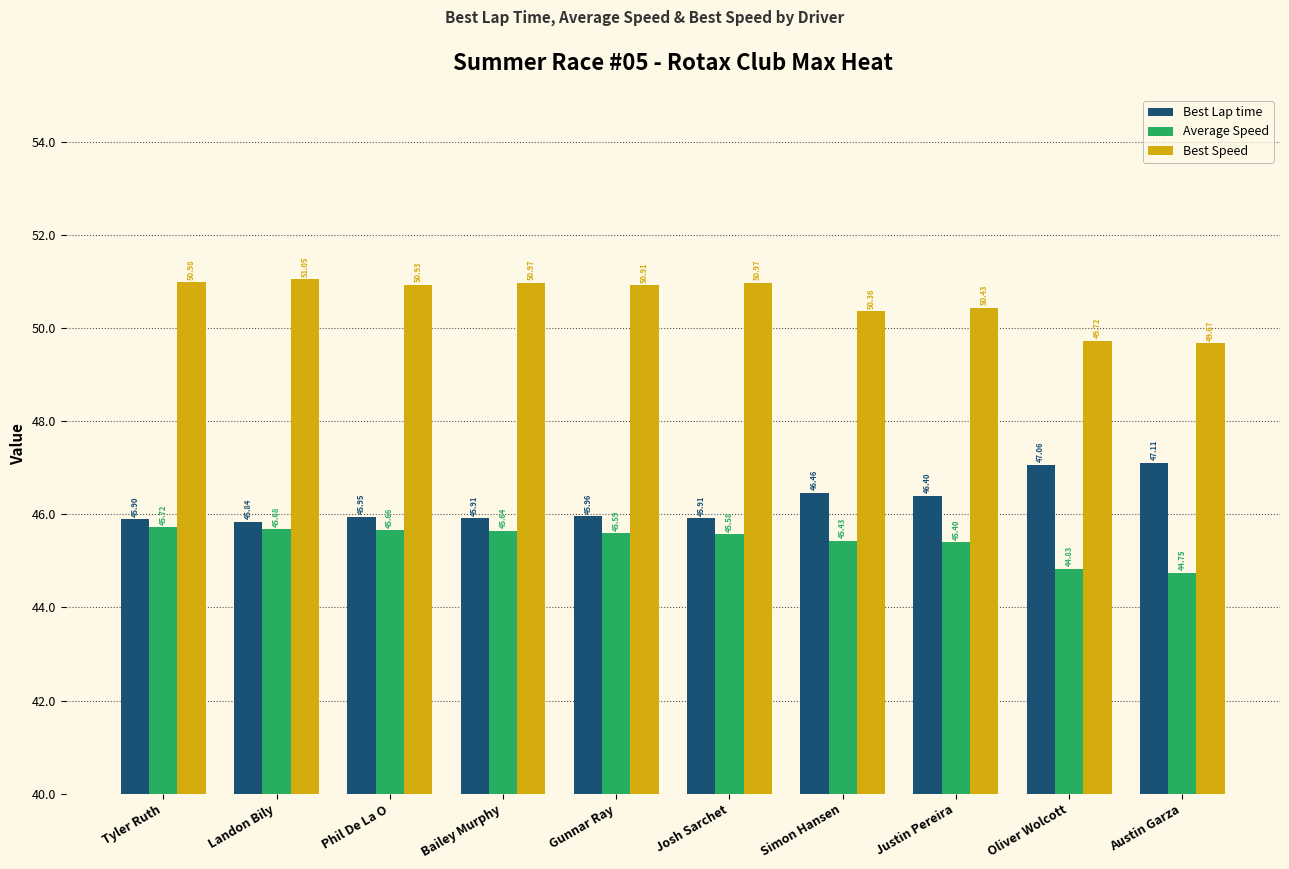

What are all the series names shown in the legend?

Best Lap time, Average Speed, Best Speed